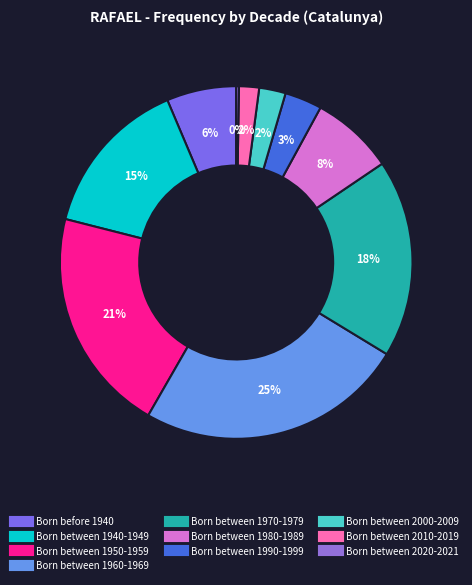

To the nearest percent, what portion does Born between 2010-2019 represent?

2%